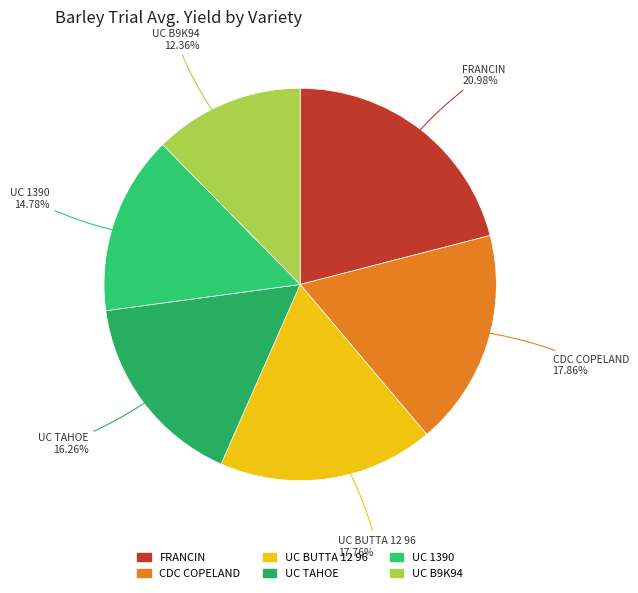

To the nearest percent, what is the difference between the UC TAHOE and FRANCIN slice percentages?

5%